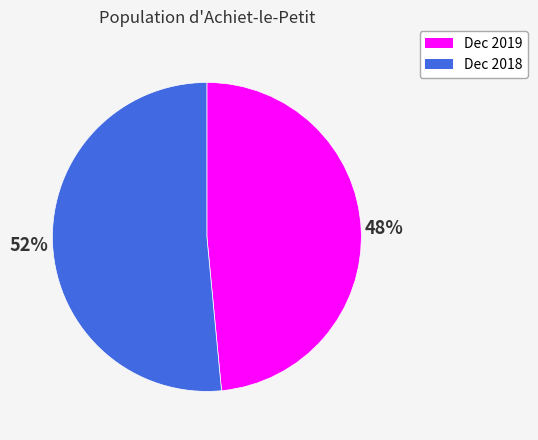

Do Dec 2018 and Dec 2019 together represent more than half of the pie?

Yes